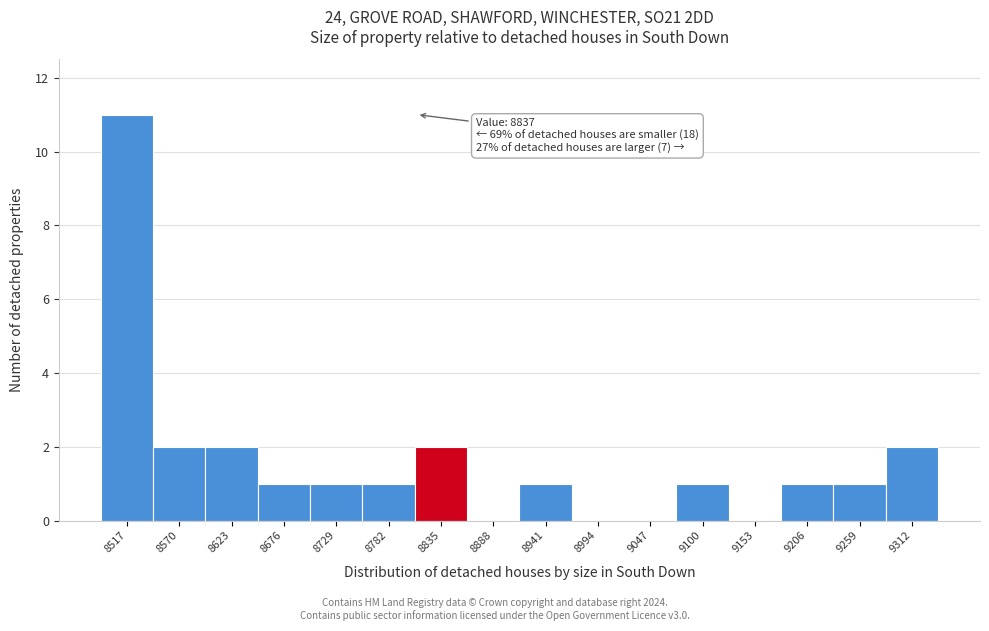

Reading right to left, transcribe all the data shown in this chart.

9312=2	9259=1	9206=1	9153=0	9100=1	9047=0	8994=0	8941=1	8888=0	8835=2	8782=1	8729=1	8676=1	8623=2	8570=2	8517=11